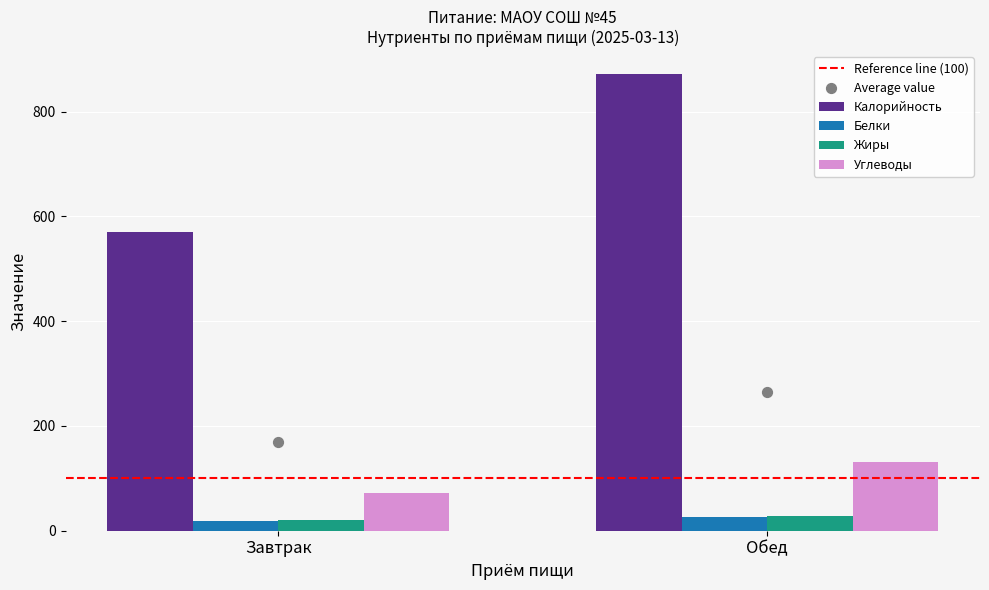

What is the total value across all series at Завтрак?

951.2